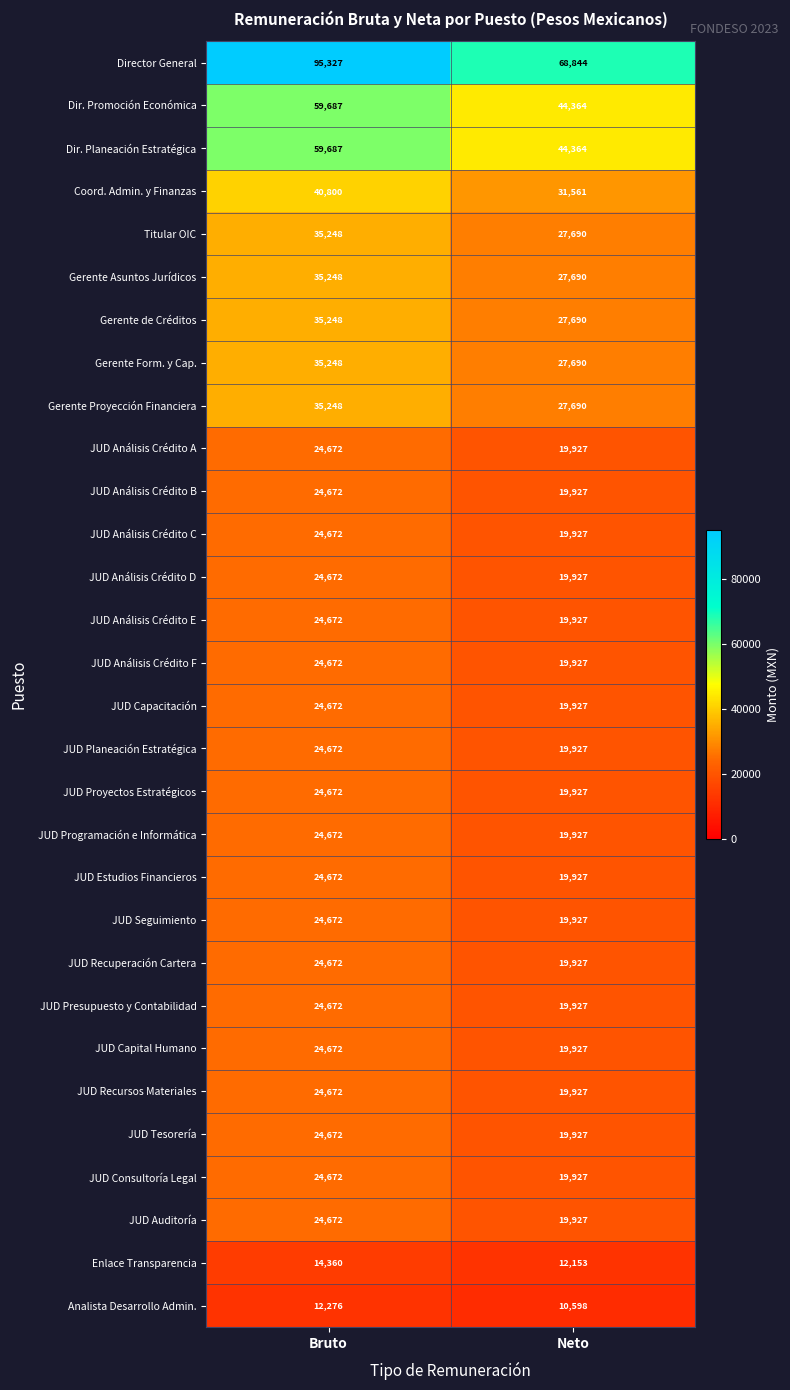

Where is JUD Planeación Estratégica nearest to the value 22299?

Neto